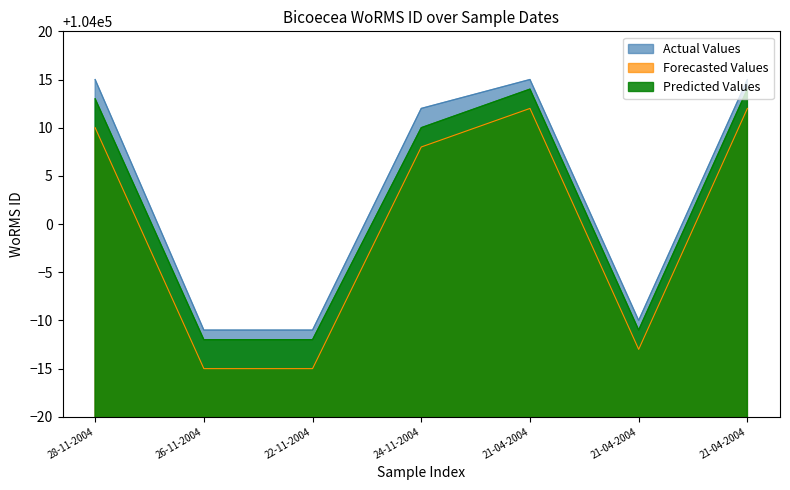

True or false: Actual Values has a value of 103990 at 21-04-2004.

True